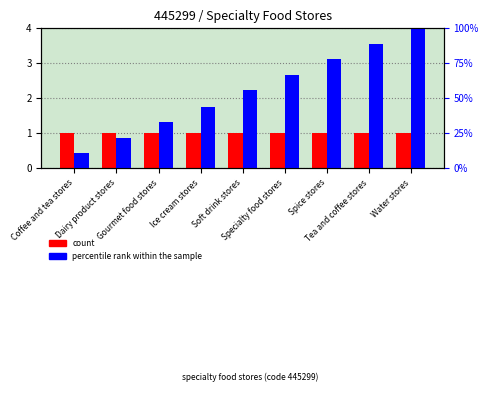

What is the label of the 2nd bar from the left?

Dairy product stores